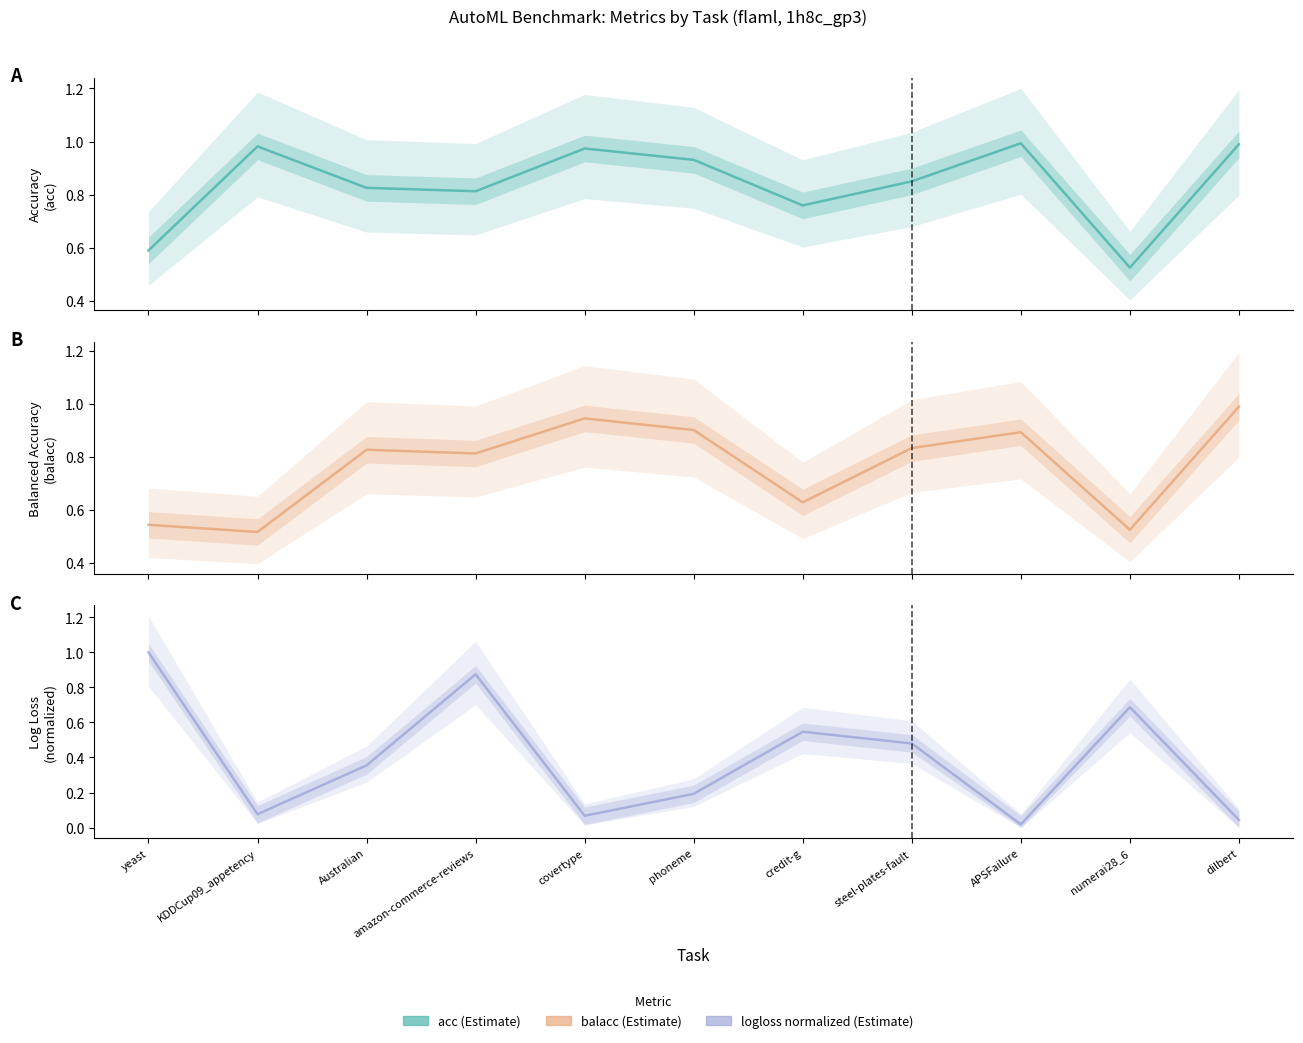

Where do acc and balacc first cross each other?

KDDCup09_appetency and Australian